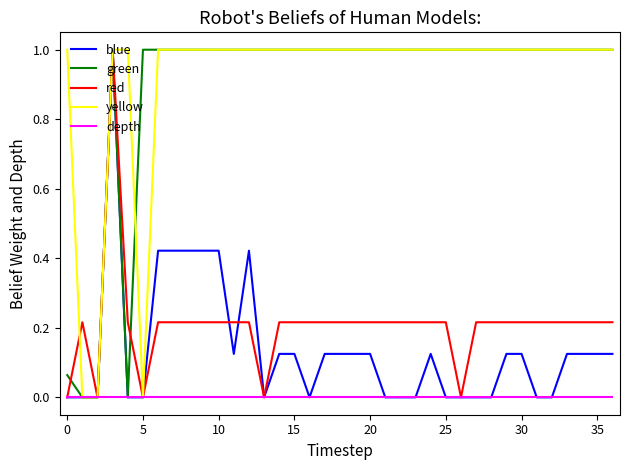

What is the greatest value displayed?

1.0